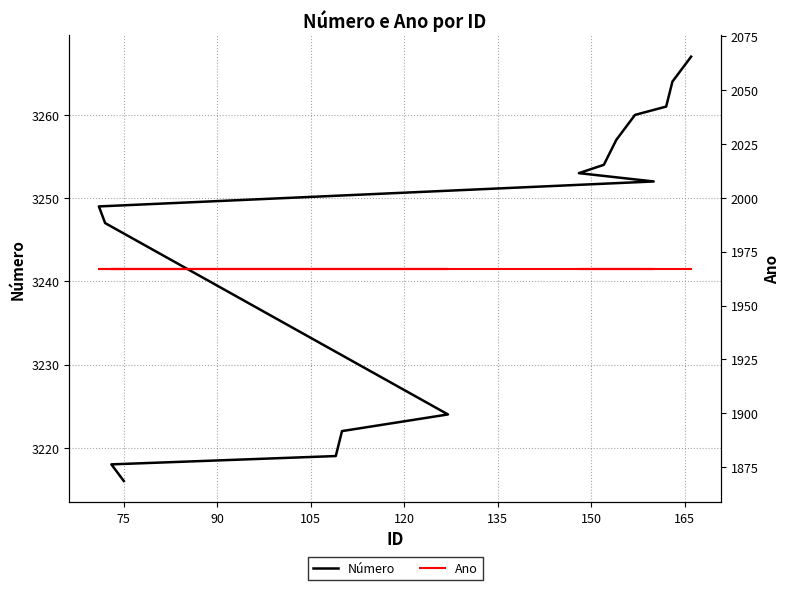

List the series in order of their overall mean, lowest first.

Ano, Número